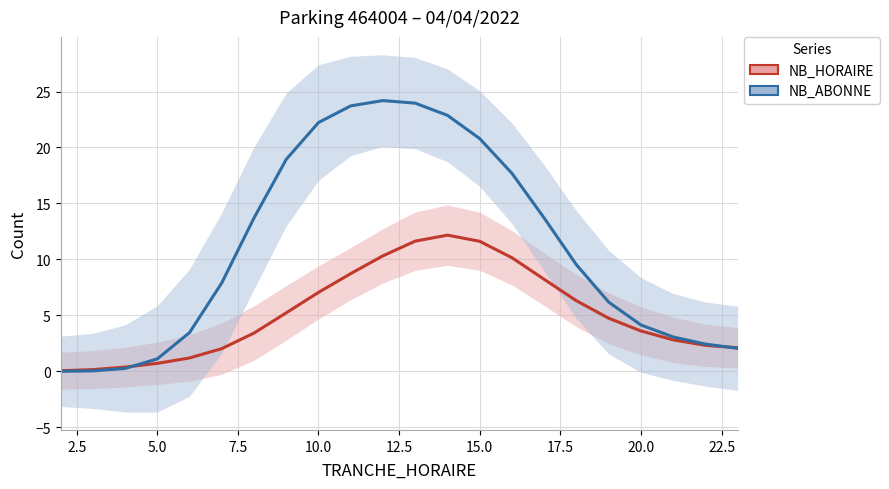

Which series has the largest total across all categories?

NB_ABONNE